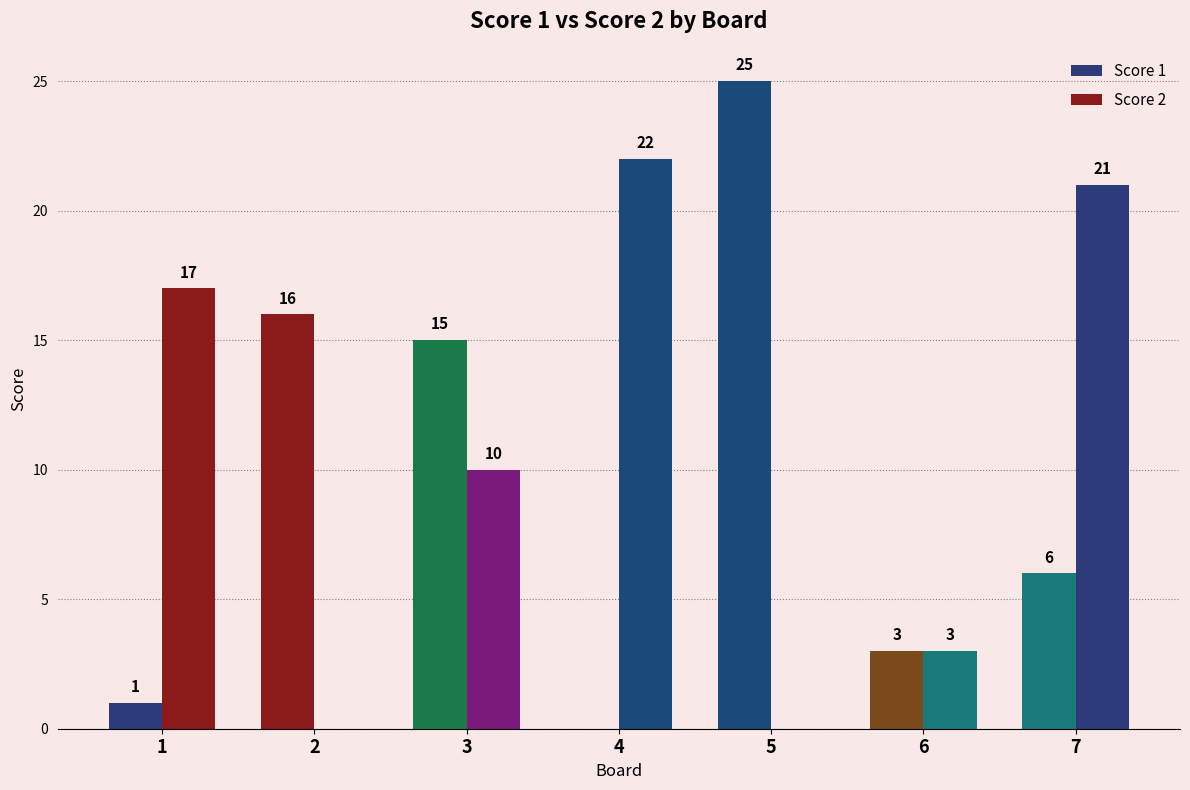

What is the value of the Score 2 bar at the 3rd from the left?

10